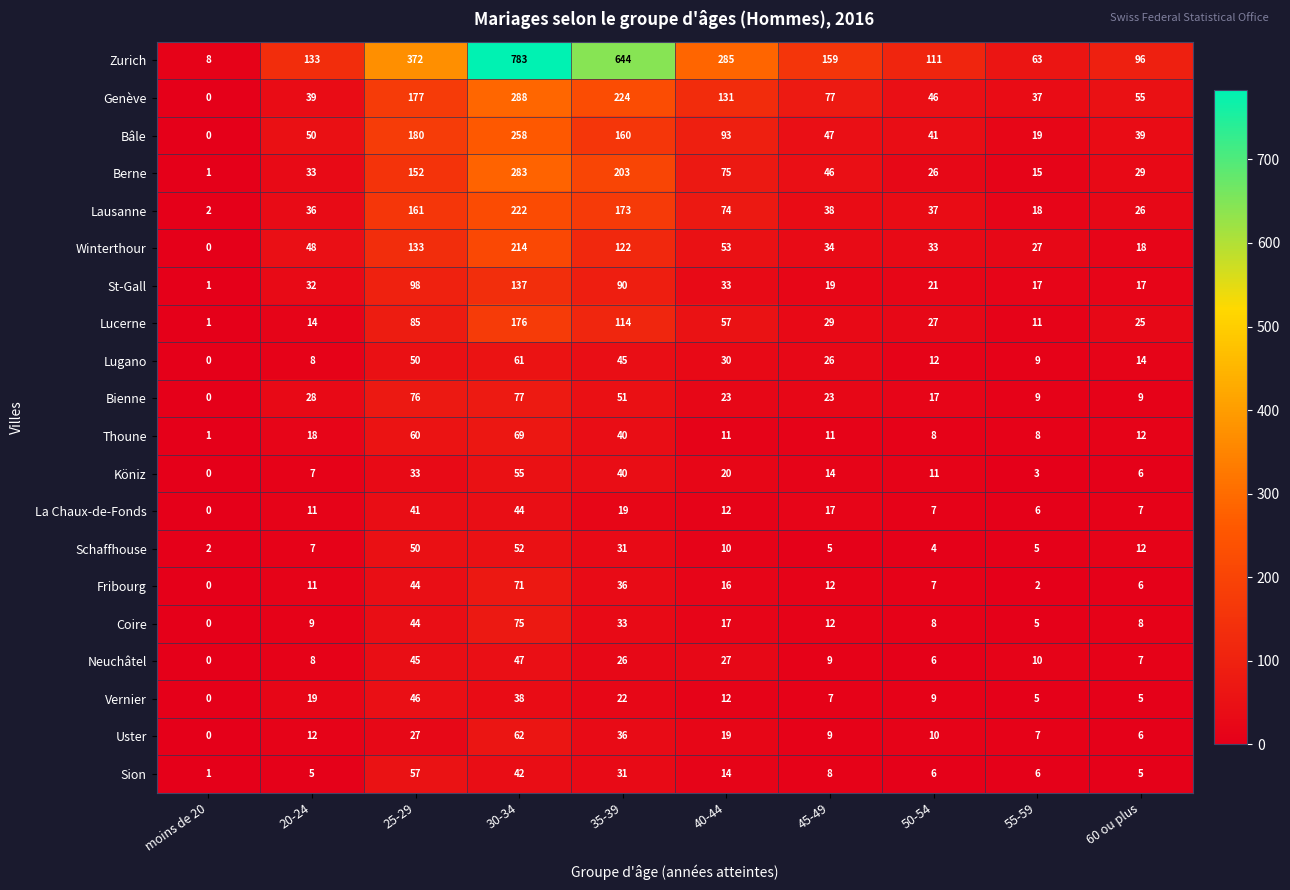

At which label is Thoune closest to 35?

35-39